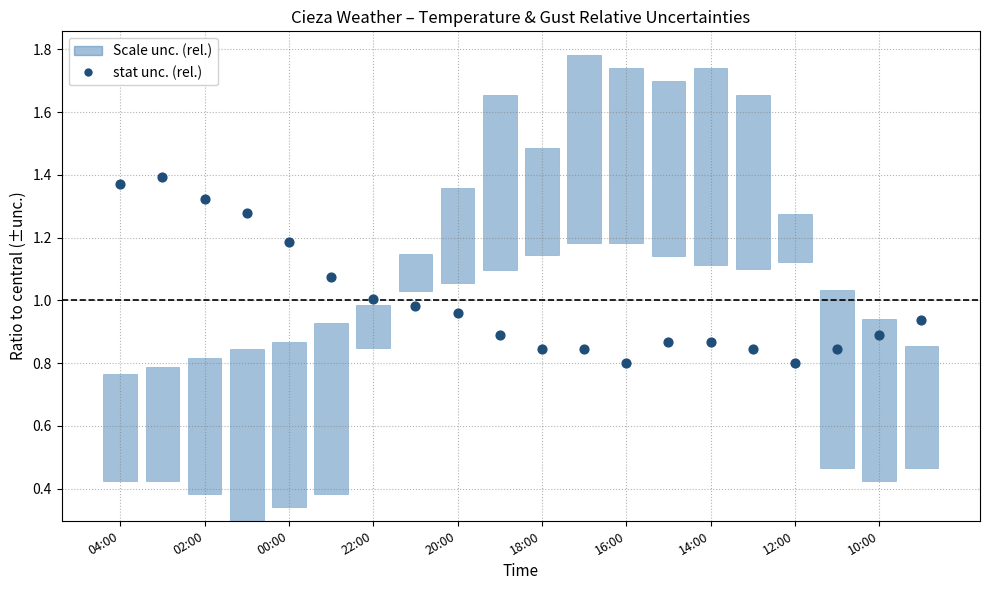

Which has a higher value, 22:00 or 12?

22:00